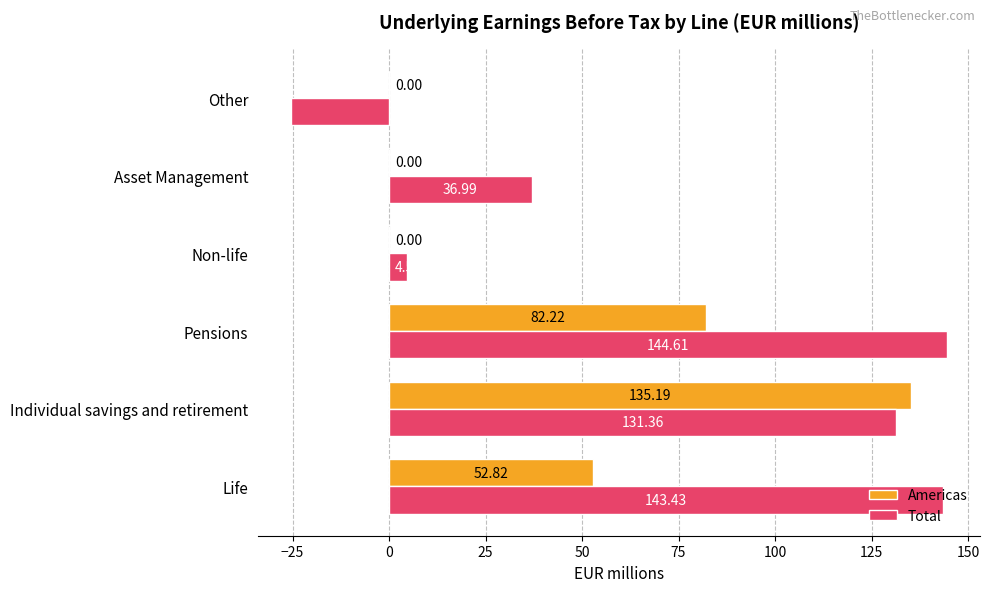

How many values in Total are above zero?

5